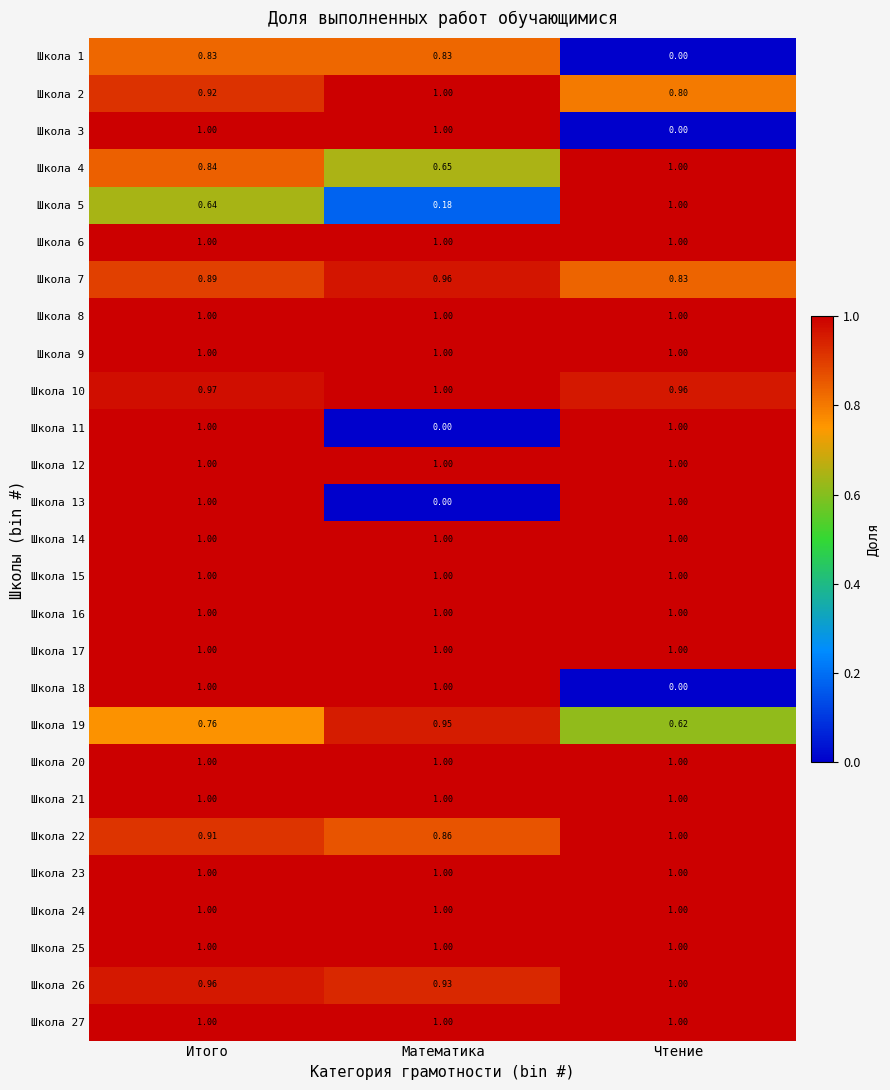

Where is Школа 18 nearest to the value 0?

Чтение